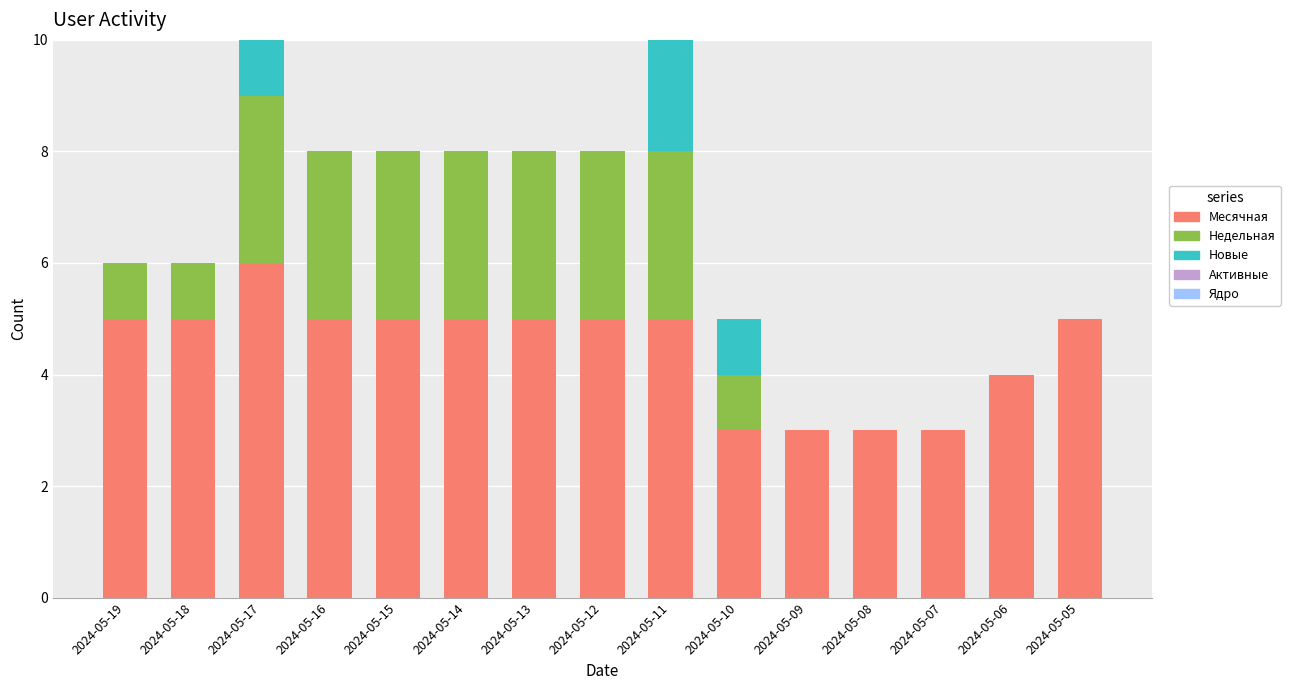

Are the bars horizontal?

No